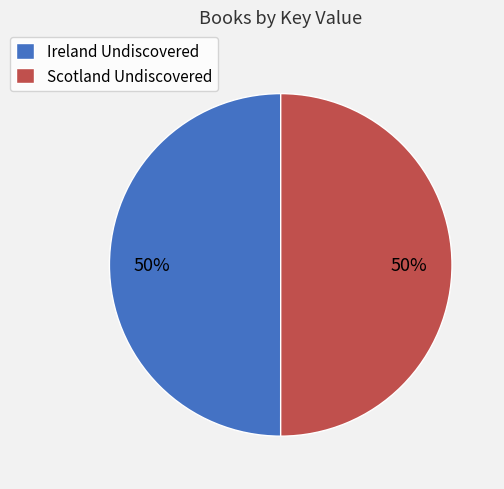

To the nearest percent, what portion does Ireland Undiscovered represent?

50%